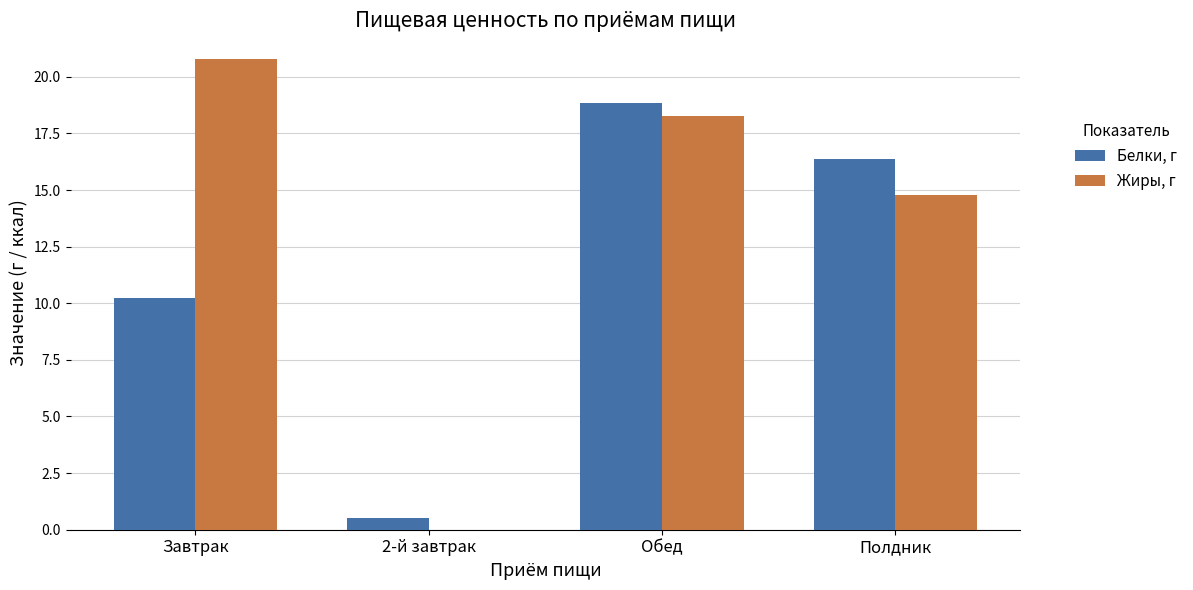

What are all the series names shown in the legend?

Белки, г, Жиры, г